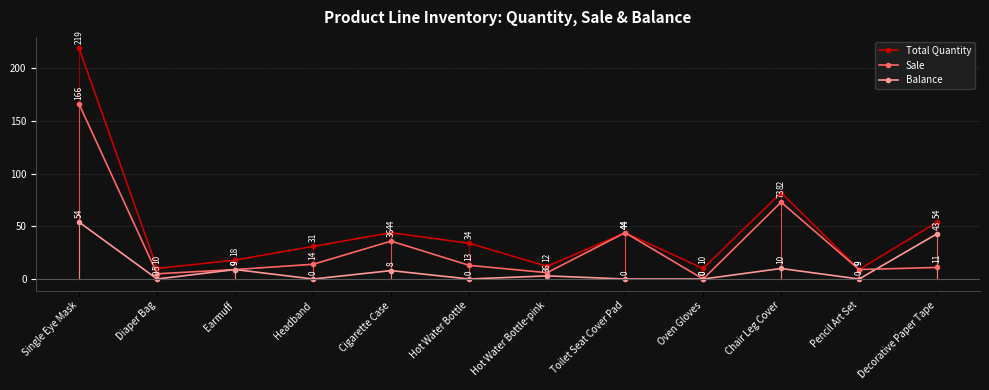

List the series in order of their peak value, lowest first.

Balance, Sale, Total Quantity